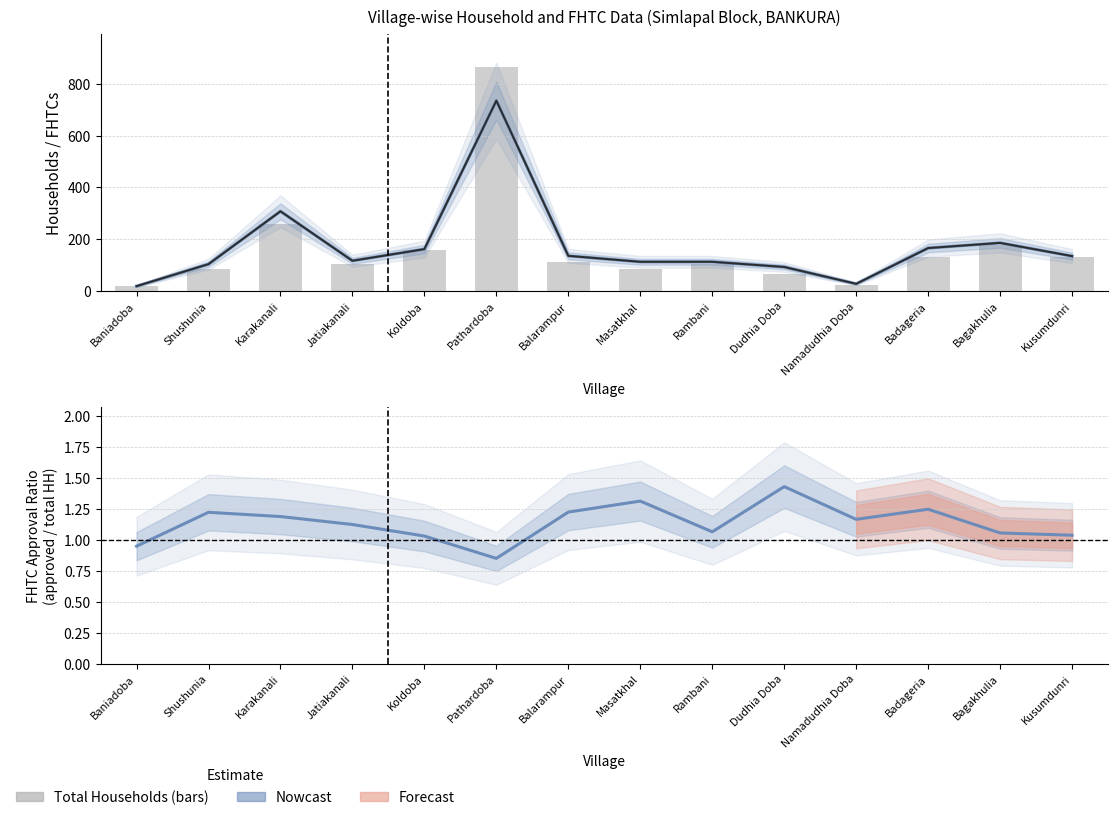

What is the spread (max minus min) of values at Jatiakanali?

13